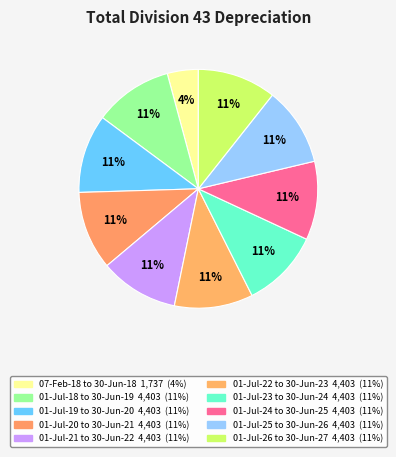

To the nearest percent, what portion does 01-Jul-19 to 30-Jun-20 represent?

11%